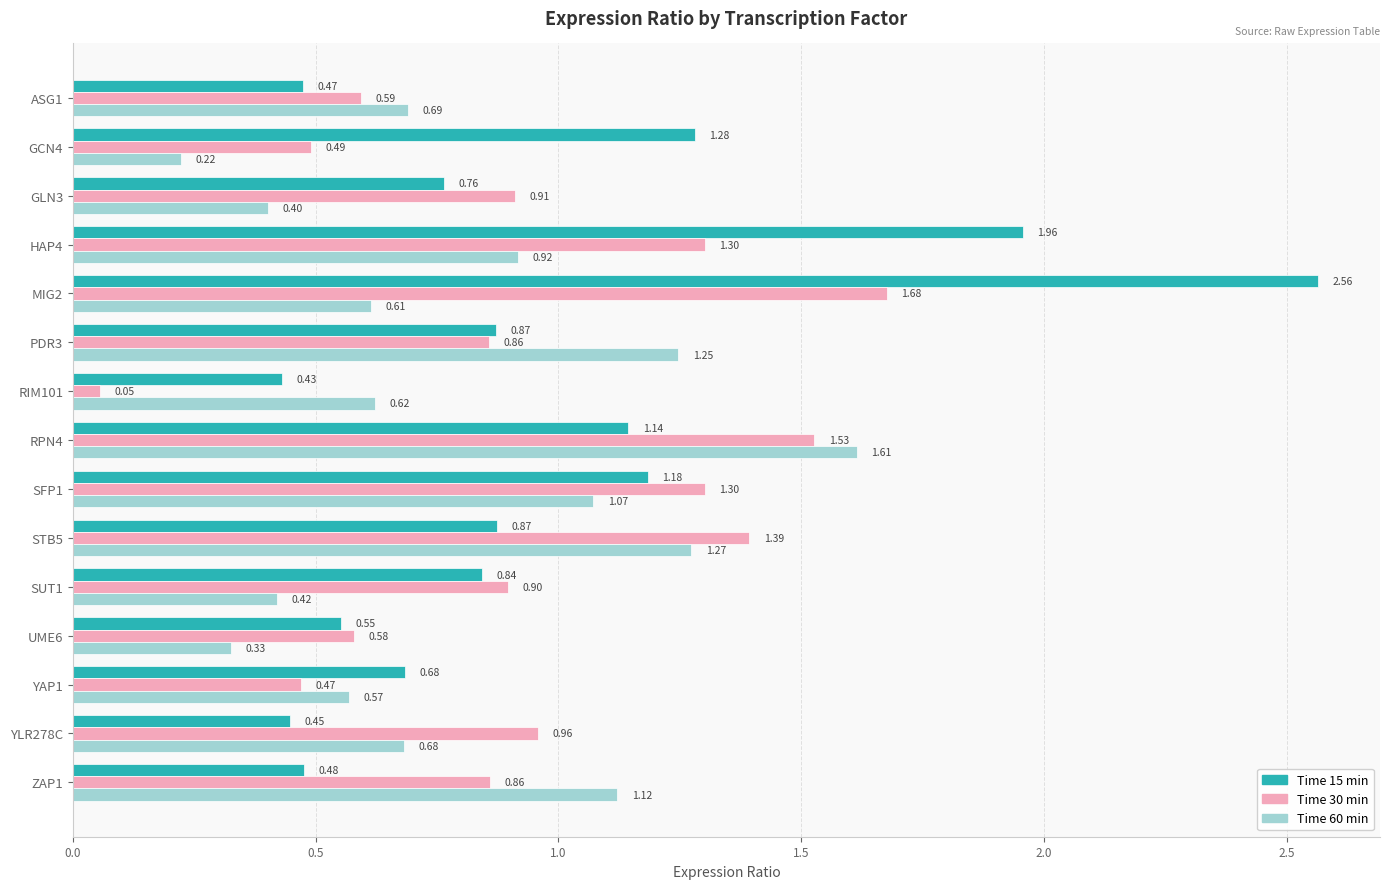

What is the difference between the highest and lowest values at PDR3?

0.4